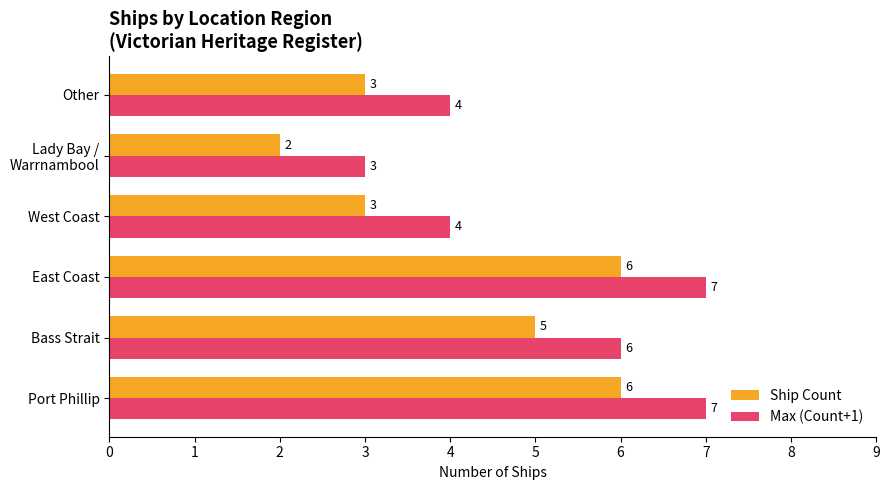

What is the maximum value for Ship Count?

6